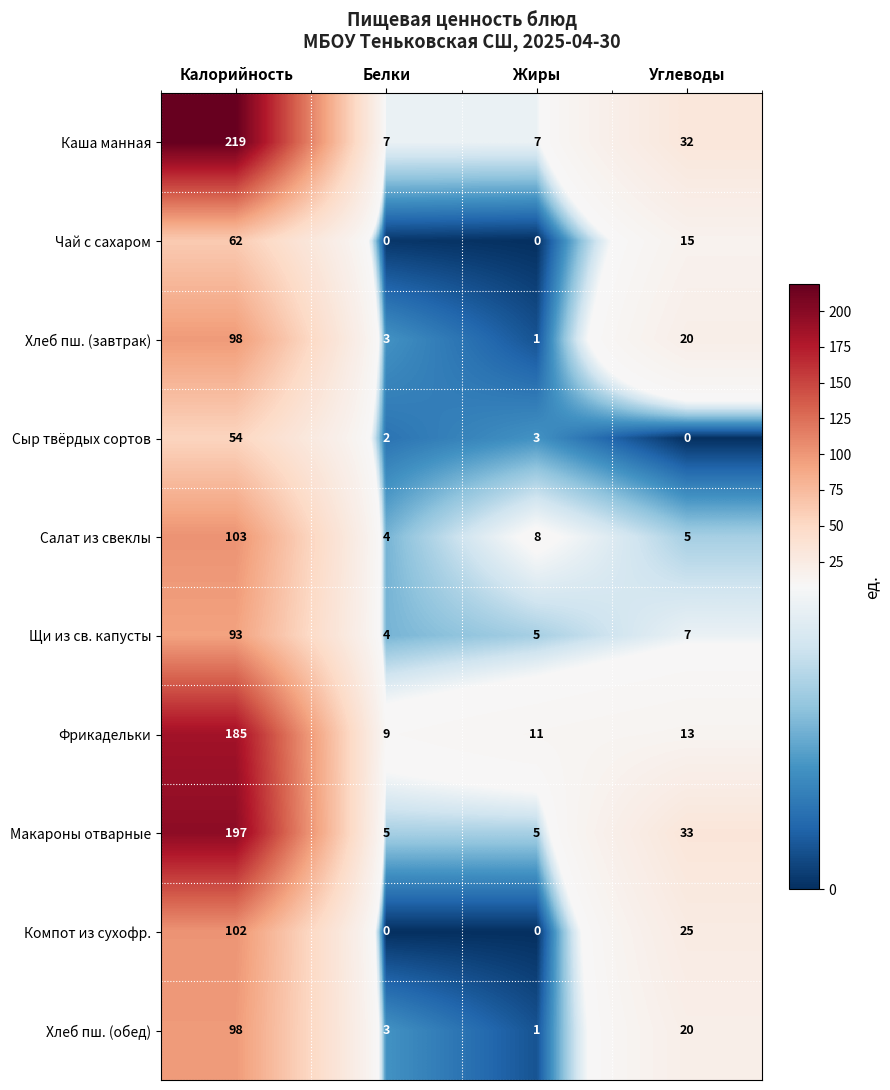

At how many categories does at least one series exceed 4?

4